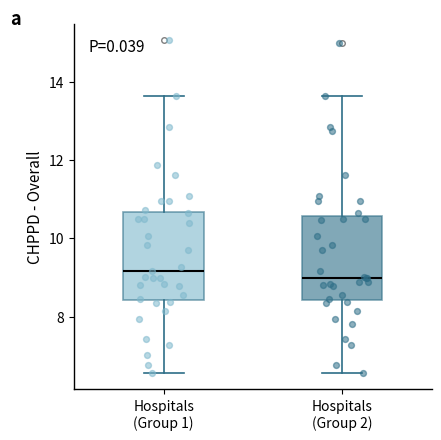

Where does the median line of the box for Hospitals (Group 2) sit on the y-axis? The values are not printed on the chart, so give them approximately, as read against the axis.

9.0